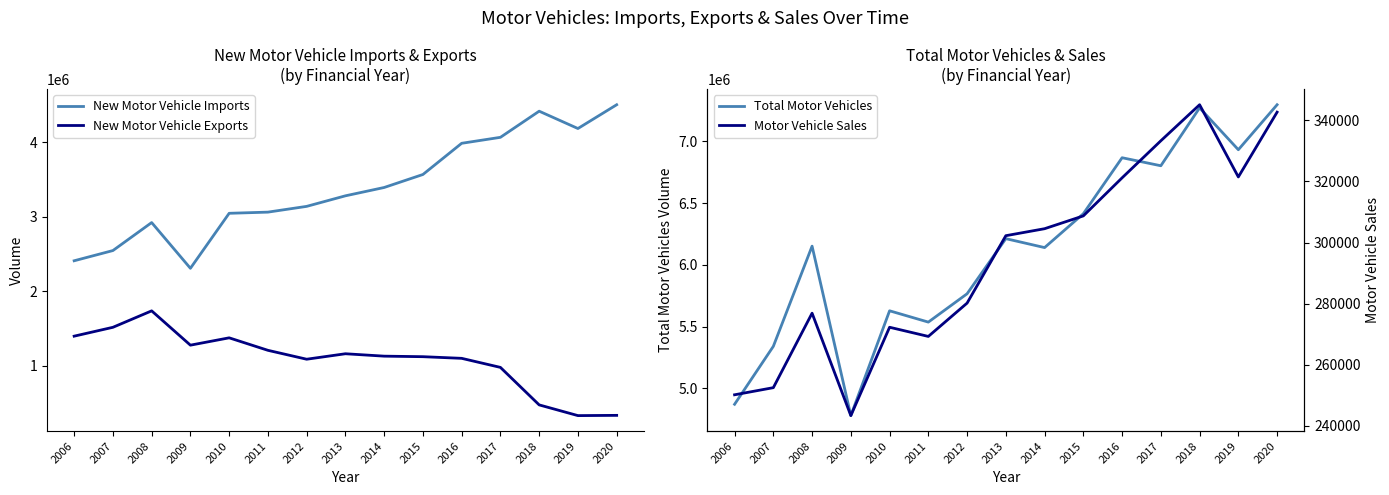

True or false: New Motor Vehicle Imports and New Motor Vehicle Exports cross at least once.

False